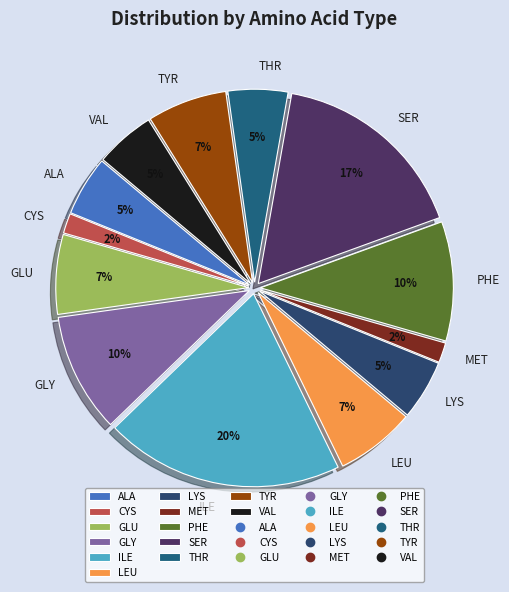

To the nearest percent, what percentage of the pie is LYS?

5%